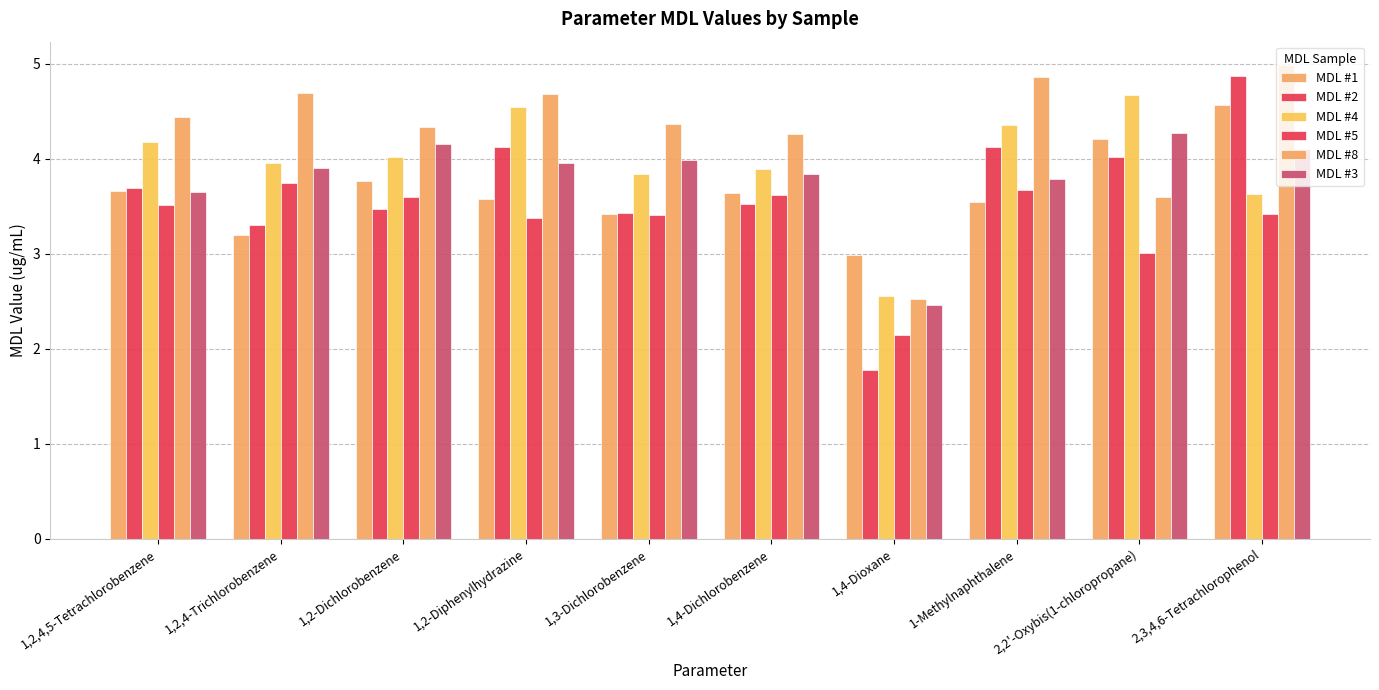

Reading right to left, list all the values displayed in this chart.

MDL #1: 4.6	4.2	3.5	3.0	3.6	3.4	3.6	3.8	3.2	3.7
MDL #2: 4.9	4.0	4.1	1.8	3.5	3.4	4.1	3.5	3.3	3.7
MDL #4: 3.6	4.7	4.4	2.6	3.9	3.8	4.5	4.0	4.0	4.2
MDL #5: 3.4	3.0	3.7	2.2	3.6	3.4	3.4	3.6	3.7	3.5
MDL #8: 5.0	3.6	4.9	2.5	4.3	4.4	4.7	4.3	4.7	4.4
MDL #3: 4.1	4.3	3.8	2.5	3.8	4.0	4.0	4.2	3.9	3.7